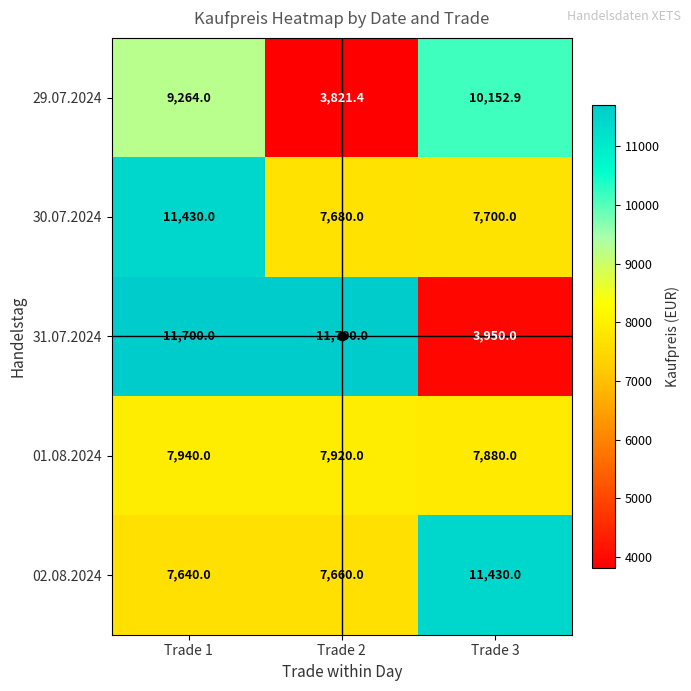

What value does the 31.07.2024 series have at Trade 2?

11700.0